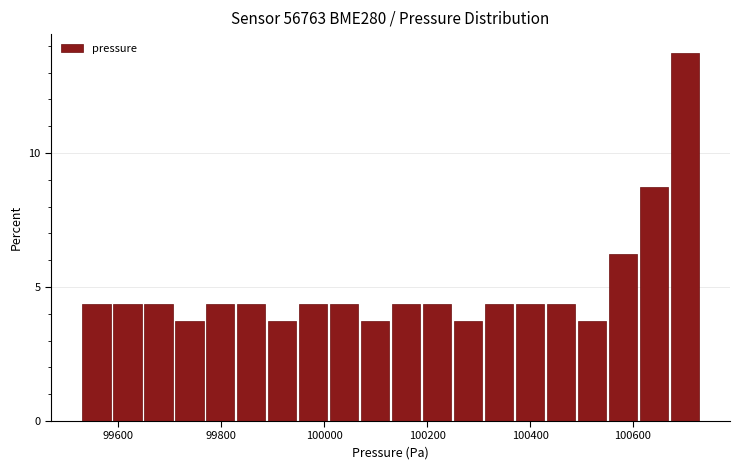

Around what value on the x-axis is the tallest bar? Give the approximate position of its centre, as read against the axis.

100700